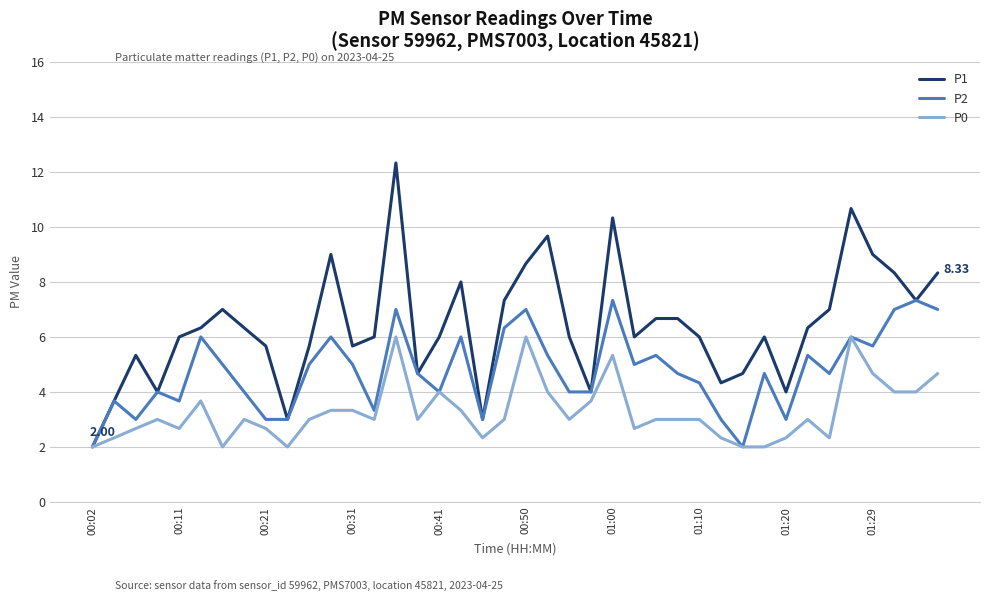

Which series has the largest total across all categories?

P1